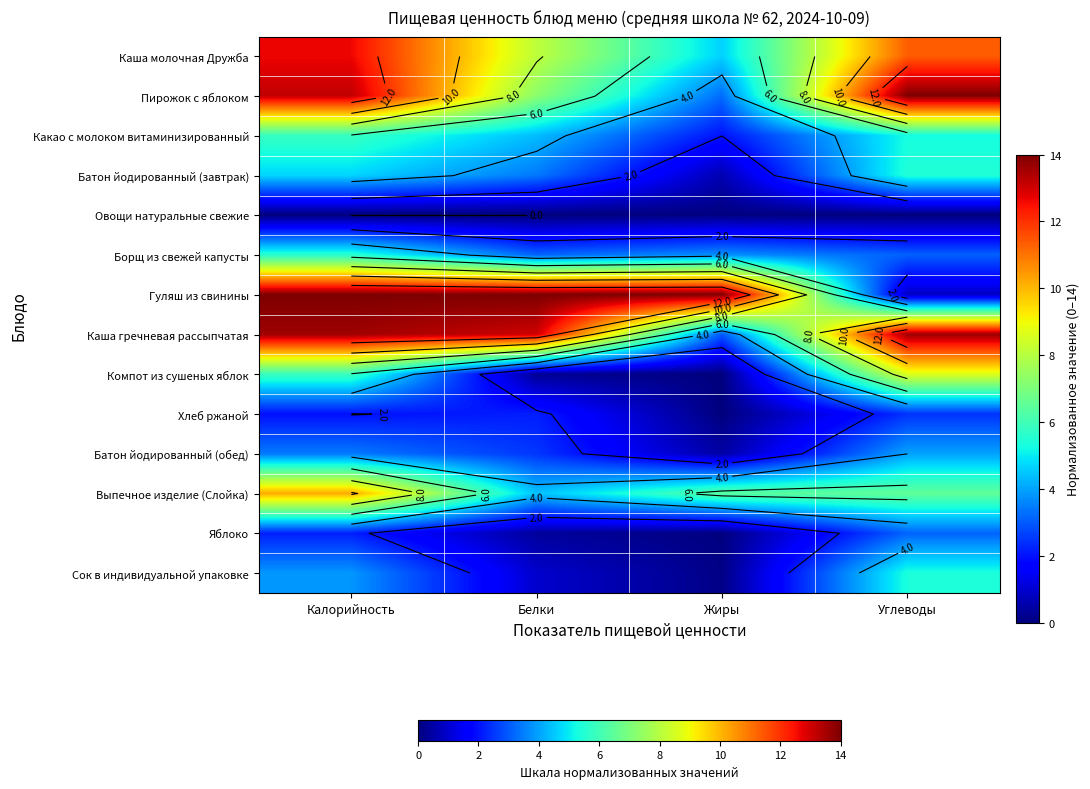

At how many categories does at least one series exceed 8?

4